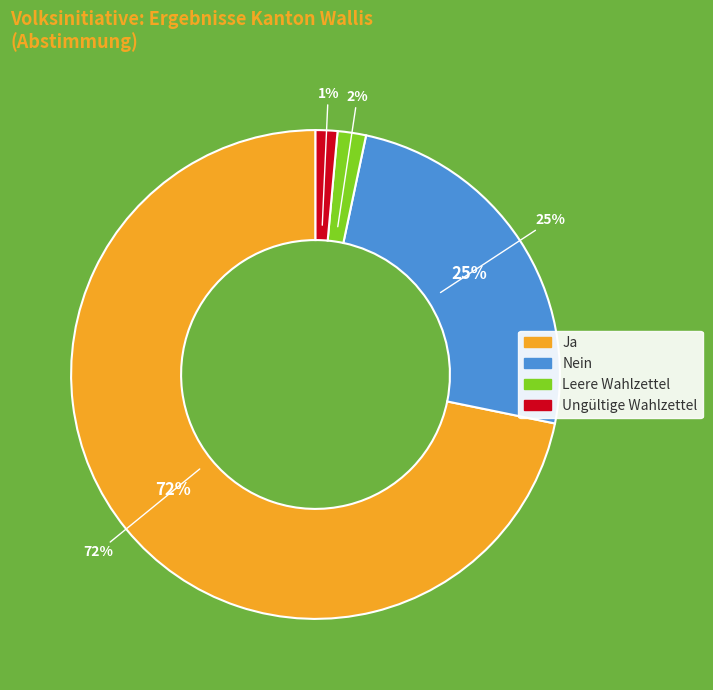

Which category has the biggest portion of the pie?

Ja